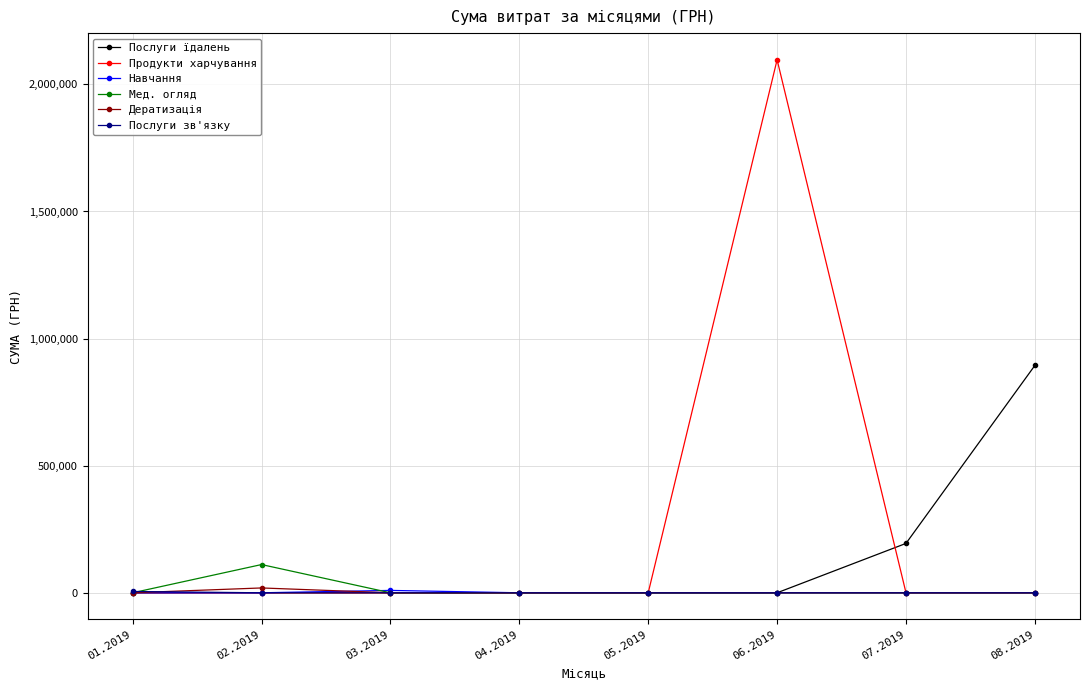

The Навчання series shows 0.0 at 07.2019. True or false?

True